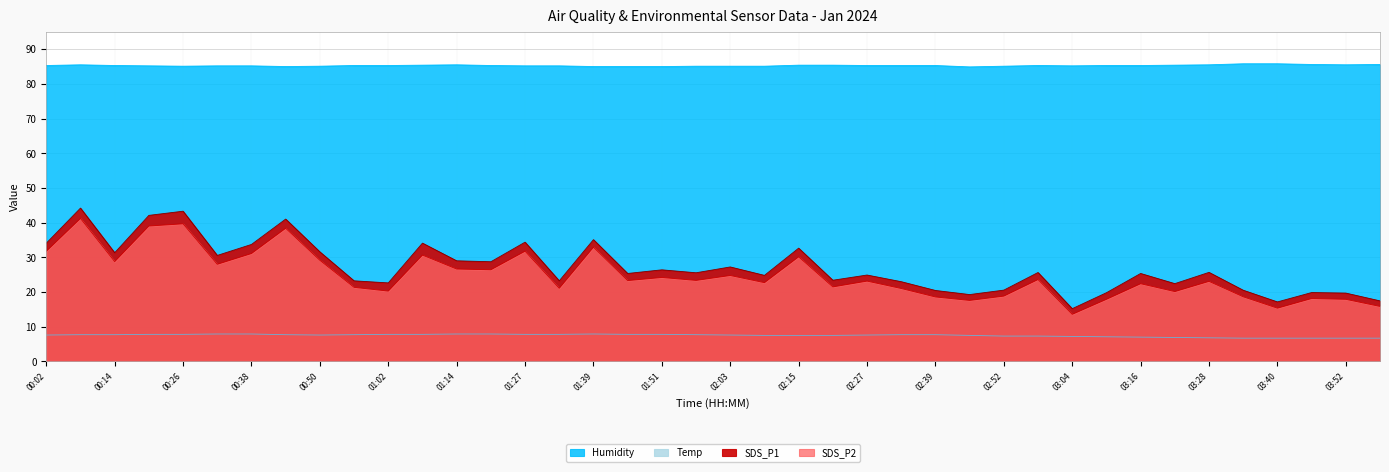

What is the label of the 23rd point from the left?

02:15